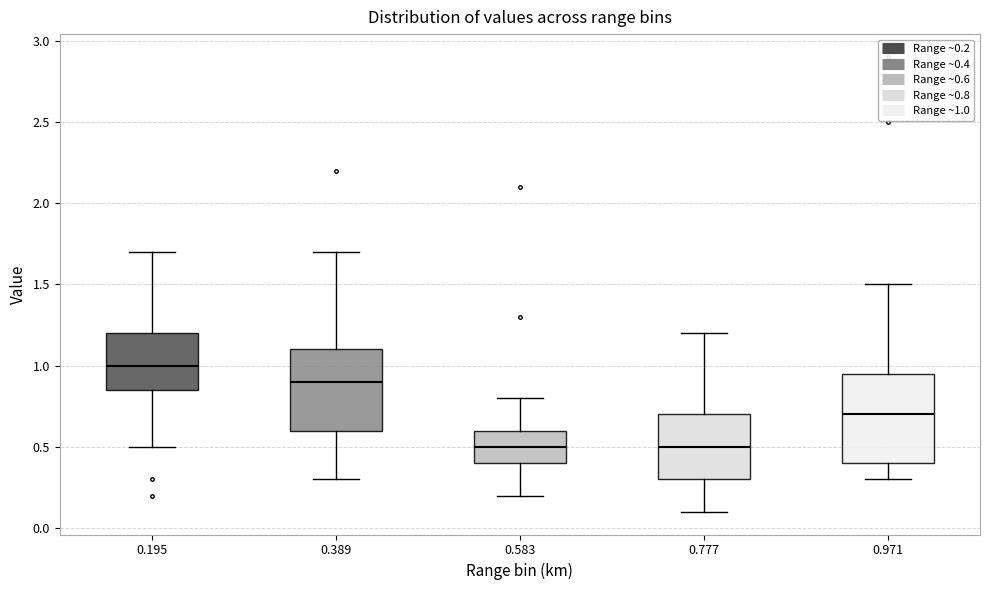

Where does the upper whisker of the box at x = 0.389 end on the y-axis? The values are not printed on the chart, so give them approximately, as read against the axis.

1.70